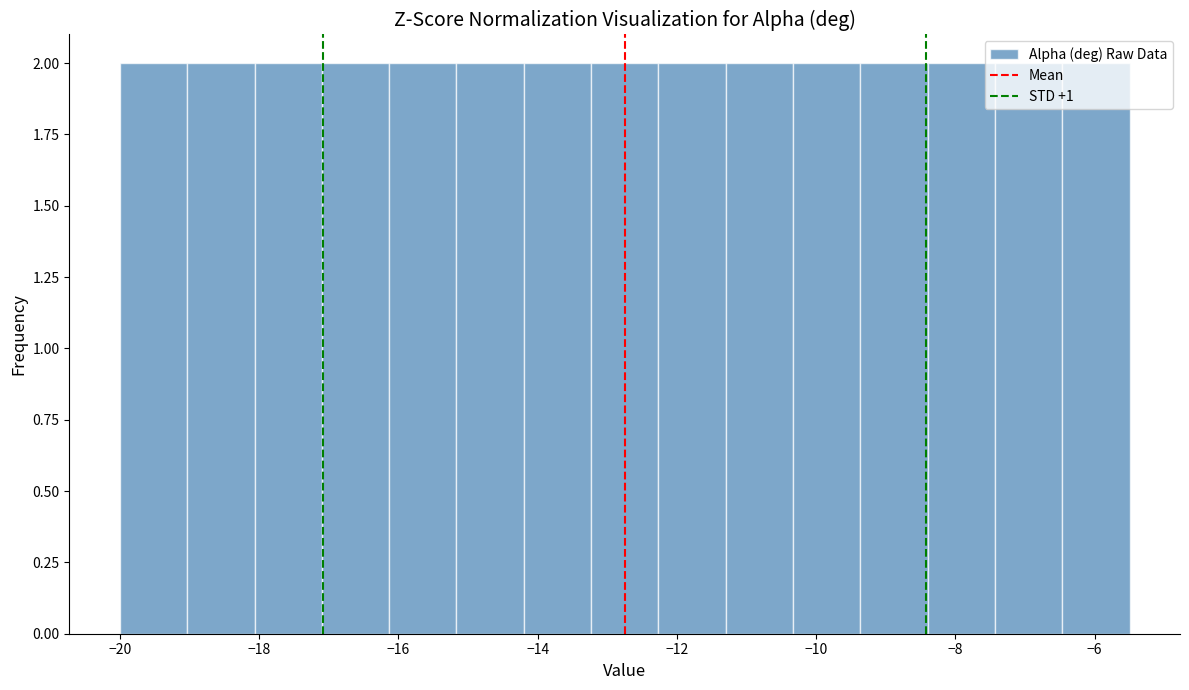

Reading left to right, transcribe this chart: for each bar, give the range it covers on the x-axis and its height. Neither the bar edges nor the heights are printed on the chart, so give them approximately, as read against the axes.

-20.0 to -19.0: 2
-19.0 to -18.0: 2
-18.0 to -17.0: 2
-17.0 to -16.2: 2
-16.2 to -15.2: 2
-15.2 to -14.2: 2
-14.2 to -13.2: 2
-13.2 to -12.2: 2
-12.2 to -11.2: 2
-11.2 to -10.4: 2
-10.4 to -9.4: 2
-9.4 to -8.4: 2
-8.4 to -7.4: 2
-7.4 to -6.4: 2
-6.4 to -5.4: 2